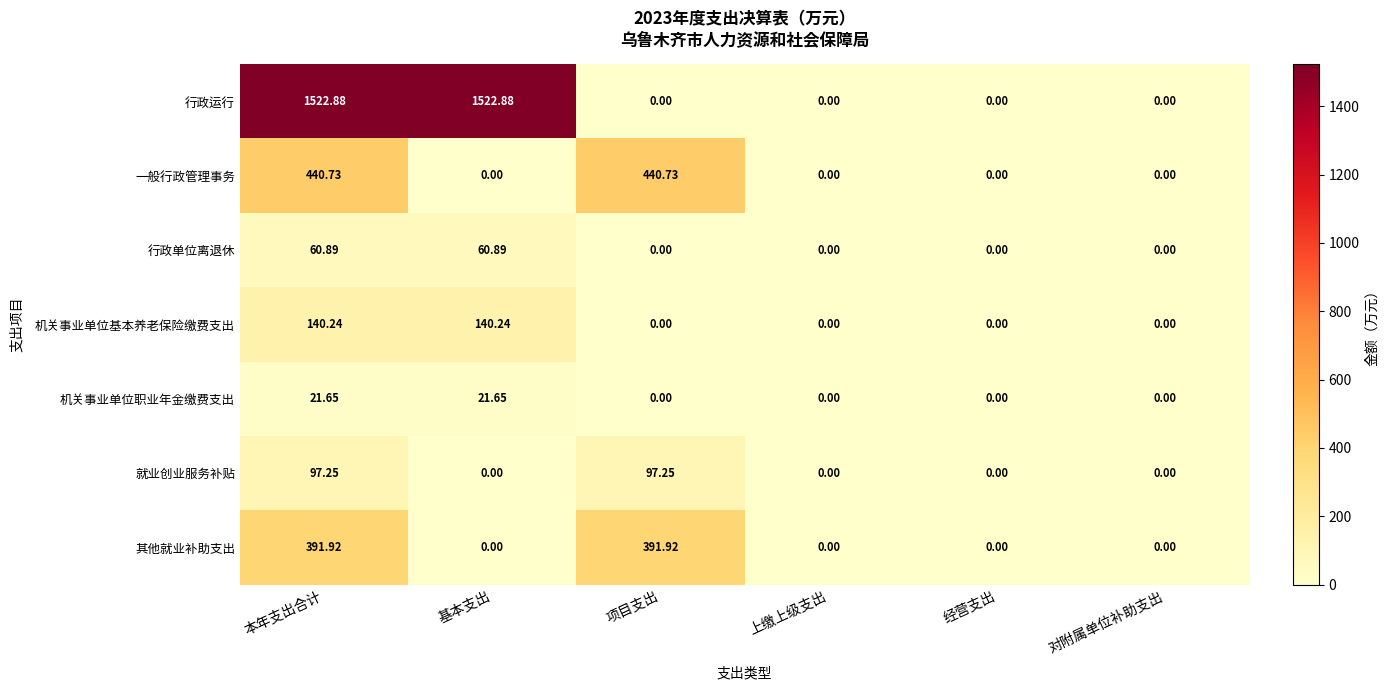

Rank the series by their maximum value, from highest to lowest.

行政运行, 一般行政管理事务, 其他就业补助支出, 机关事业单位基本养老保险缴费支出, 就业创业服务补贴, 行政单位离退休, 机关事业单位职业年金缴费支出